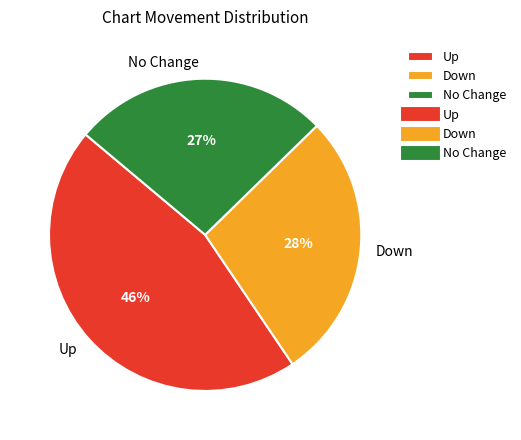

Rank the categories by value from highest to lowest.

Up, Down, No Change